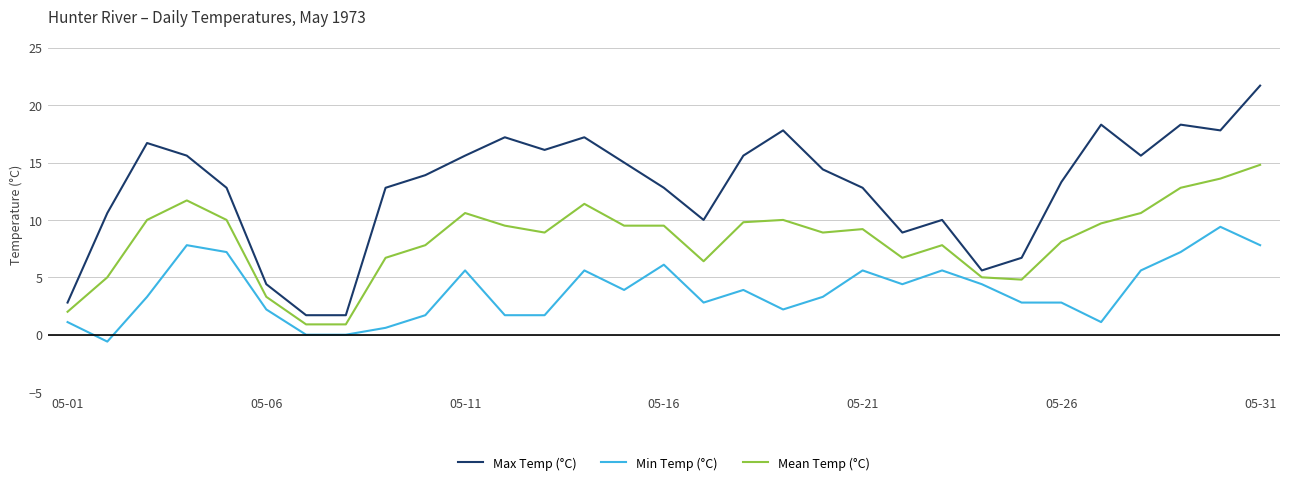

Rank the series by their maximum value, from lowest to highest.

Min Temp (°C), Mean Temp (°C), Max Temp (°C)